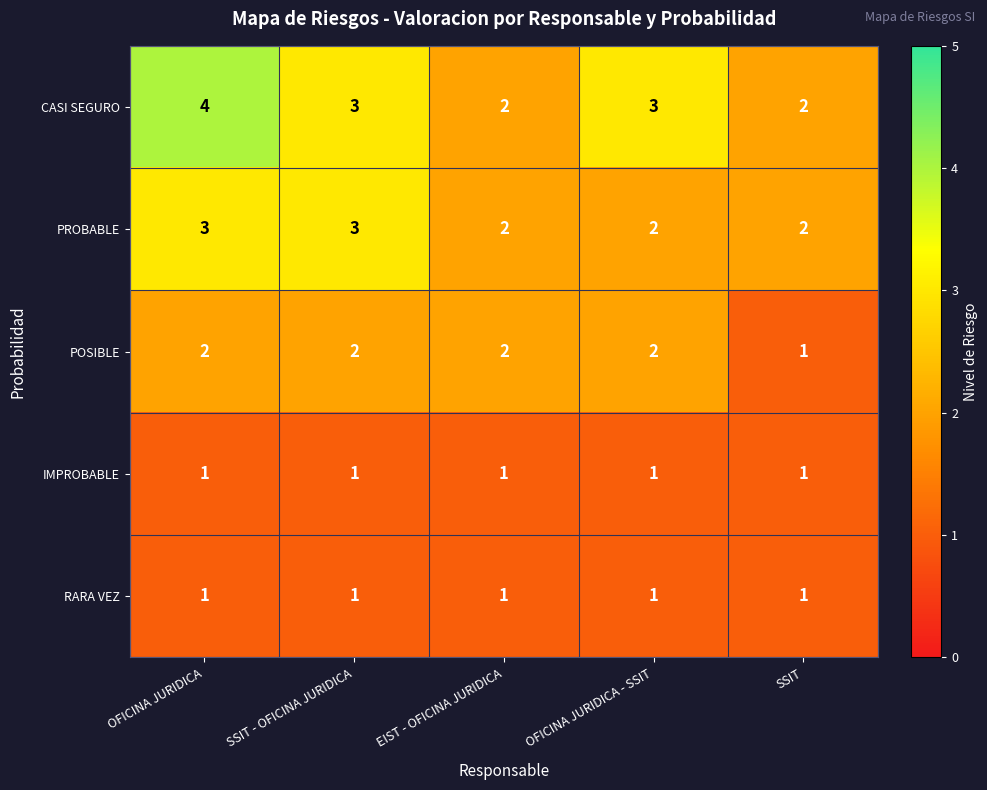

Reading left to right, list all the values displayed in this chart.

CASI SEGURO: OFICINA JURIDICA=4	SSIT - OFICINA JURIDICA=3	EIST - OFICINA JURIDICA=2	OFICINA JURIDICA - SSIT=3	SSIT=2
PROBABLE: OFICINA JURIDICA=3	SSIT - OFICINA JURIDICA=3	EIST - OFICINA JURIDICA=2	OFICINA JURIDICA - SSIT=2	SSIT=2
POSIBLE: OFICINA JURIDICA=2	SSIT - OFICINA JURIDICA=2	EIST - OFICINA JURIDICA=2	OFICINA JURIDICA - SSIT=2	SSIT=1
IMPROBABLE: OFICINA JURIDICA=1	SSIT - OFICINA JURIDICA=1	EIST - OFICINA JURIDICA=1	OFICINA JURIDICA - SSIT=1	SSIT=1
RARA VEZ: OFICINA JURIDICA=1	SSIT - OFICINA JURIDICA=1	EIST - OFICINA JURIDICA=1	OFICINA JURIDICA - SSIT=1	SSIT=1